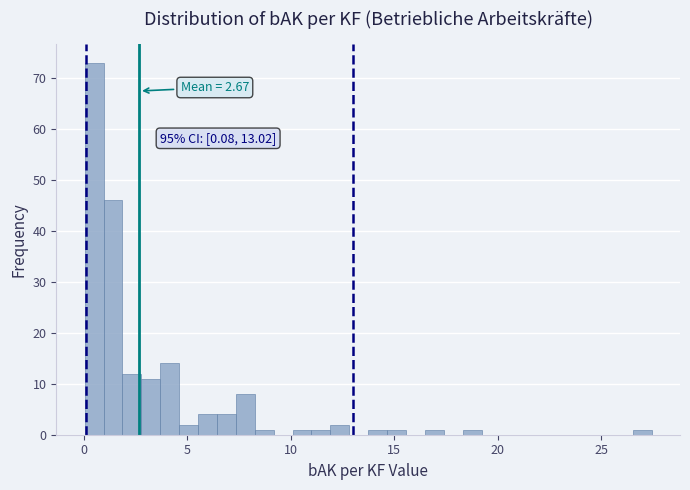

Read against the x-axis, roughly where is the centre of the tallest bar?

0.5